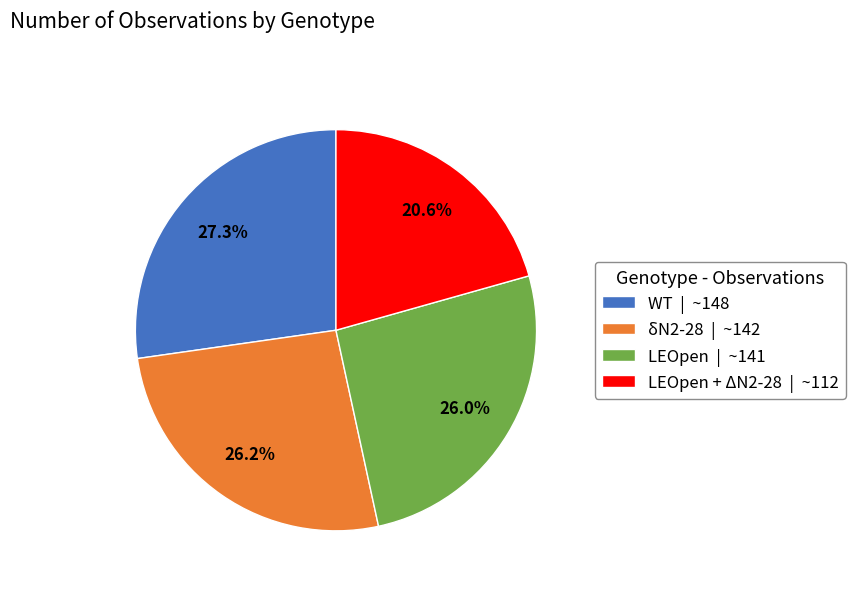

Is WT | ~148 the majority of the pie?

No